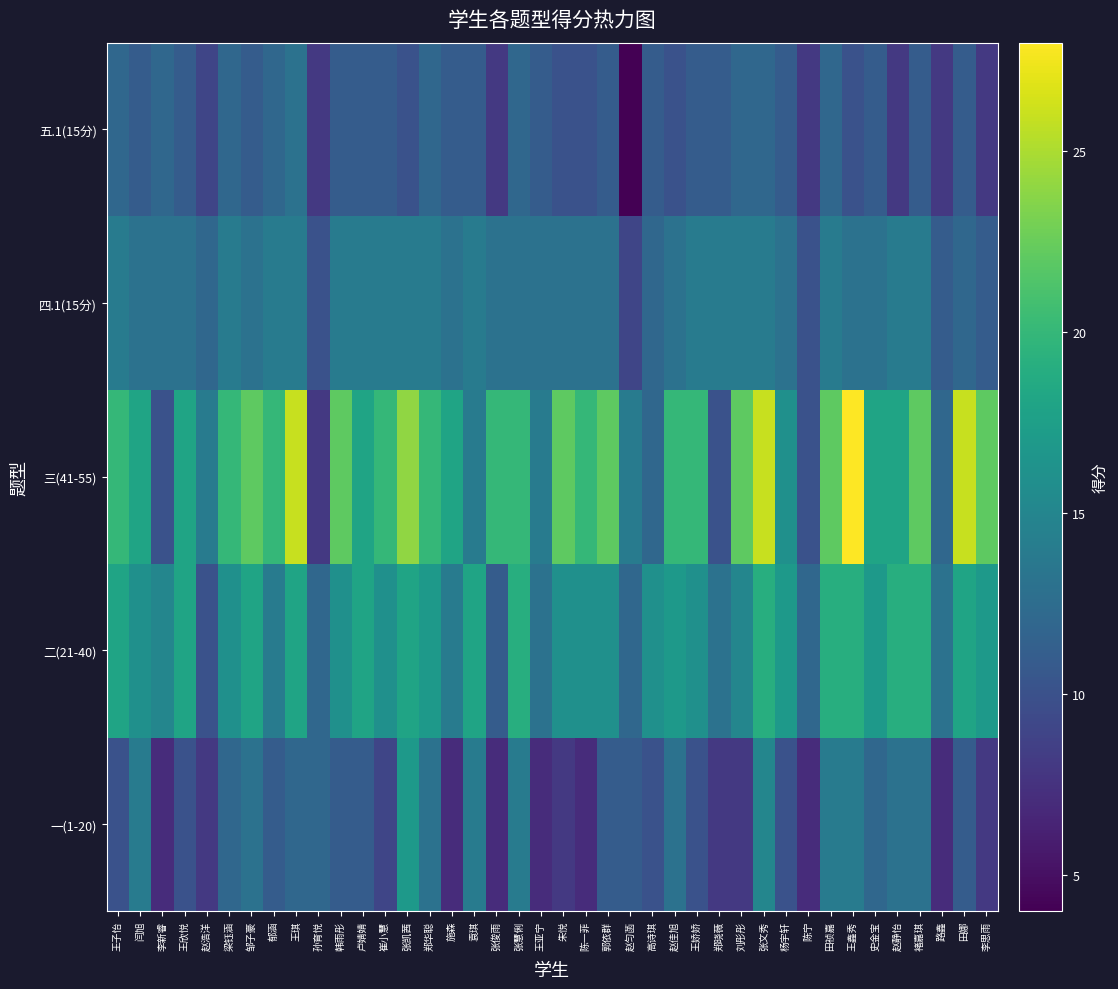

What is the spread (max minus min) of values at 李思雨?

14